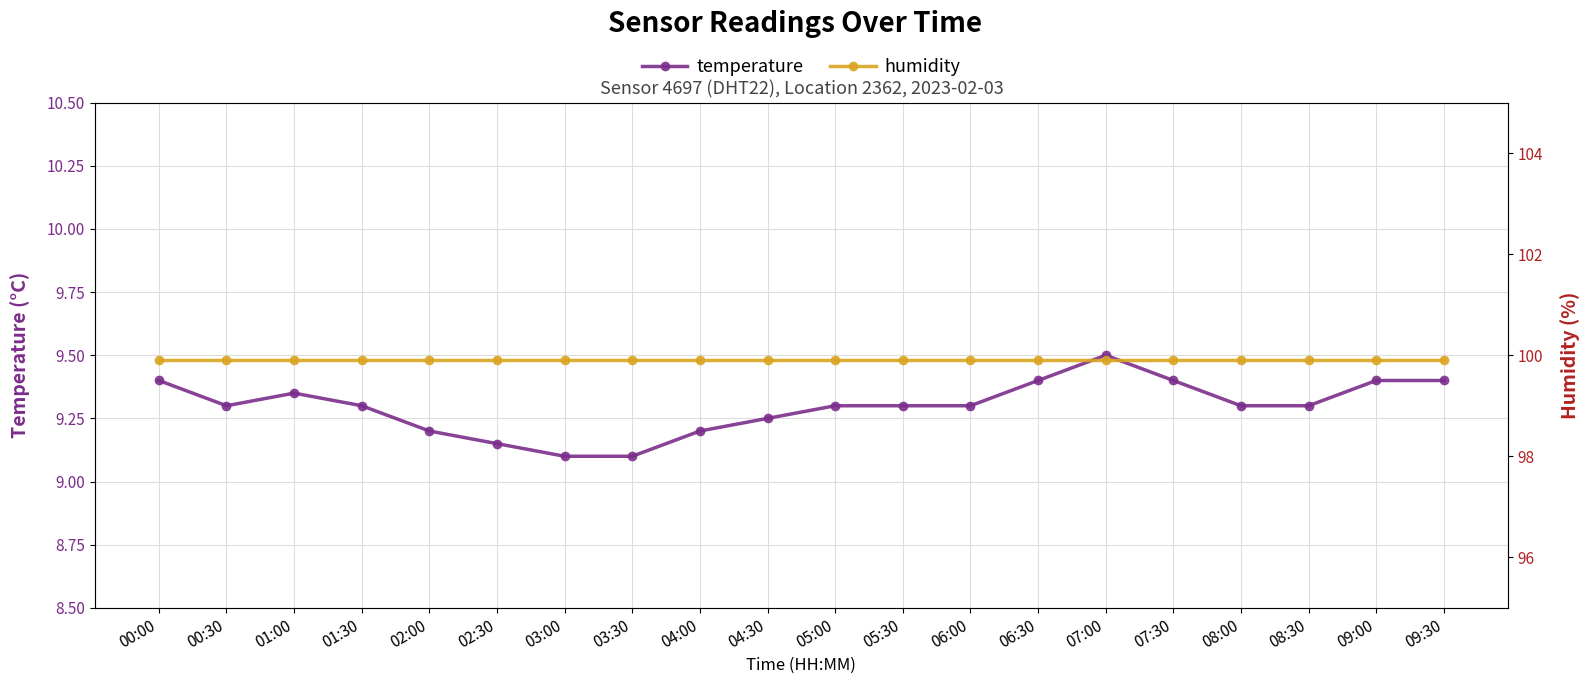

Which series changed the most between 00:30 and 06:30?

temperature